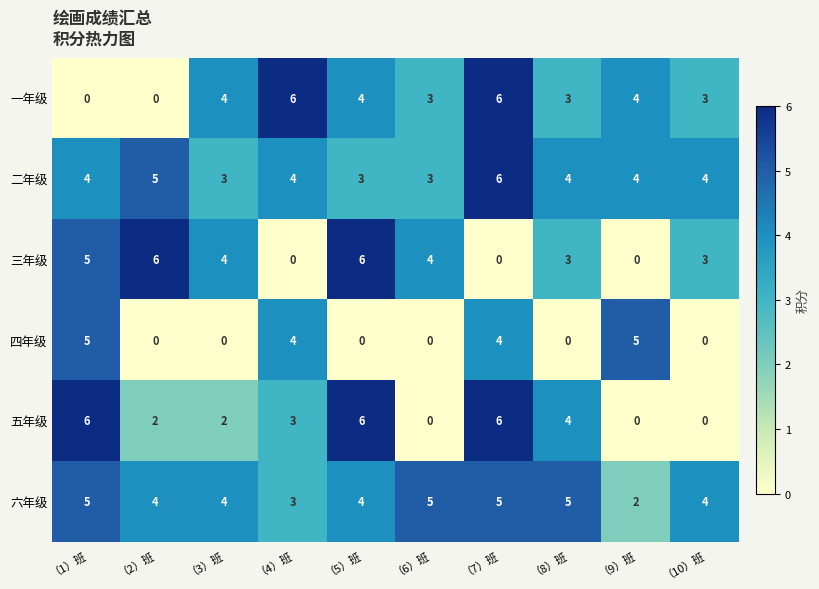

How many positive values does the 一年级 series have?

8